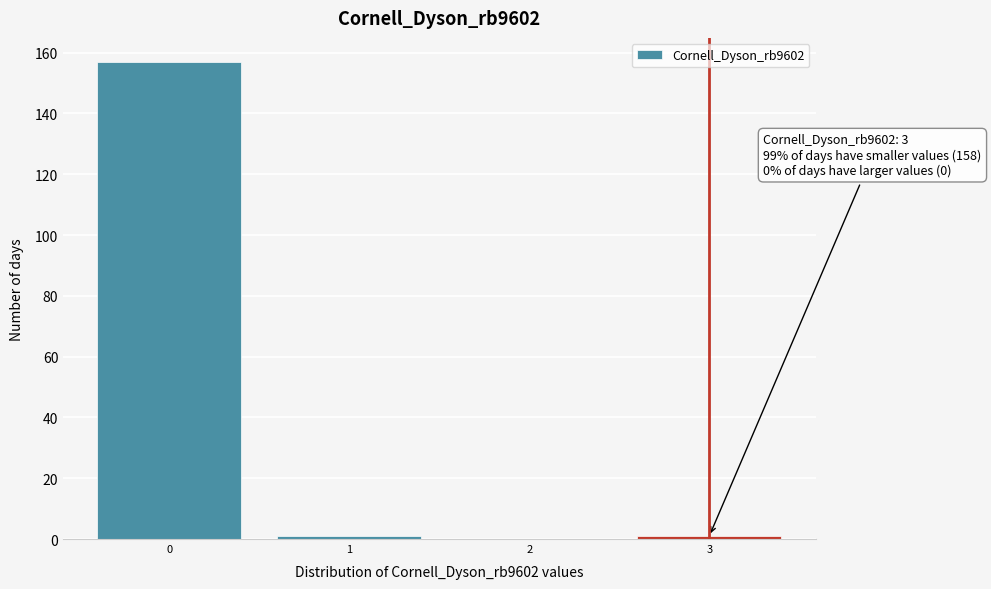

Which range on the x-axis has the tallest bar?

-0.5 to 0.5